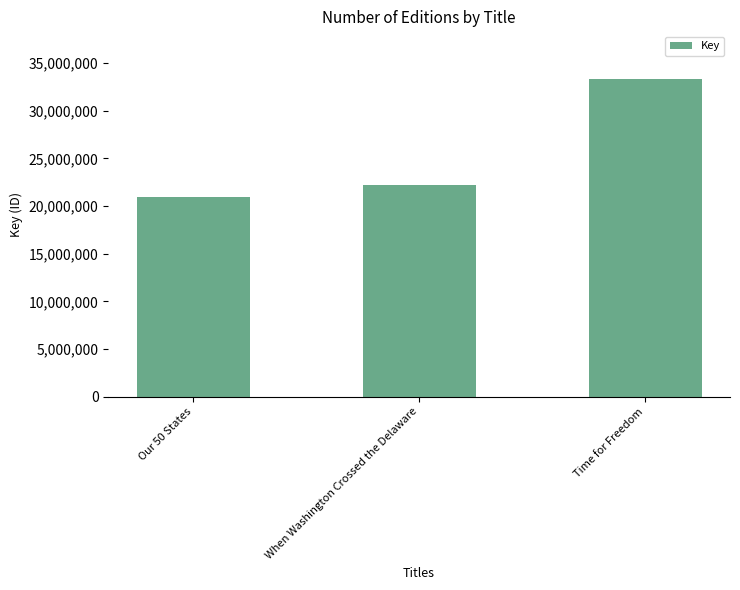

Reading left to right, transcribe all the data shown in this chart.

Our 50 States=20939044	When Washington Crossed the Delaware=22183747	Time for Freedom=33325377